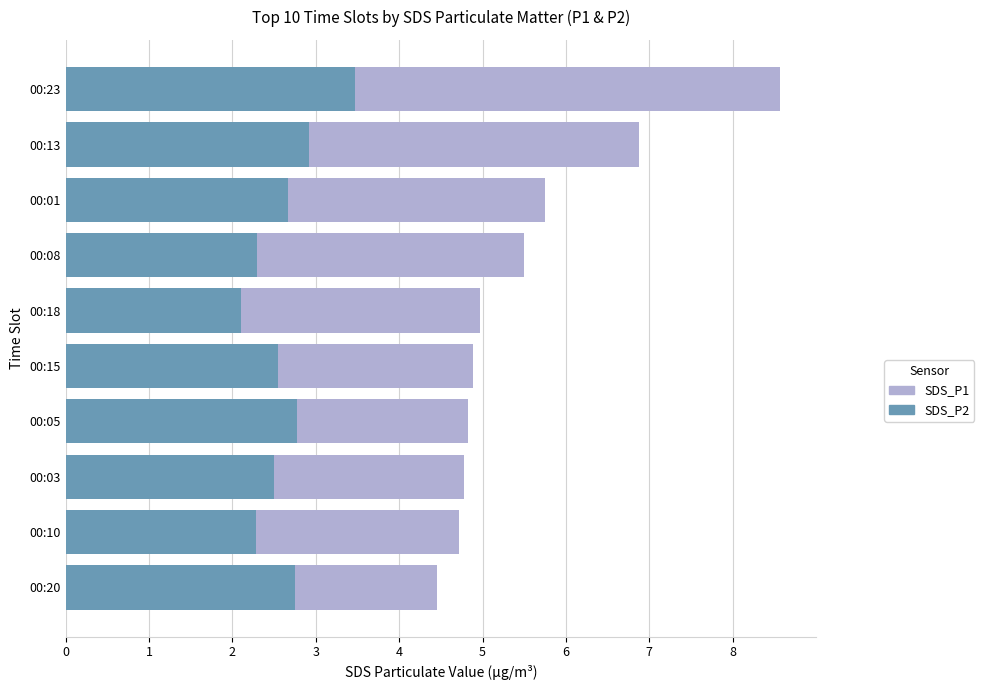

What is the spread (max minus min) of values at 00:05?

2.0